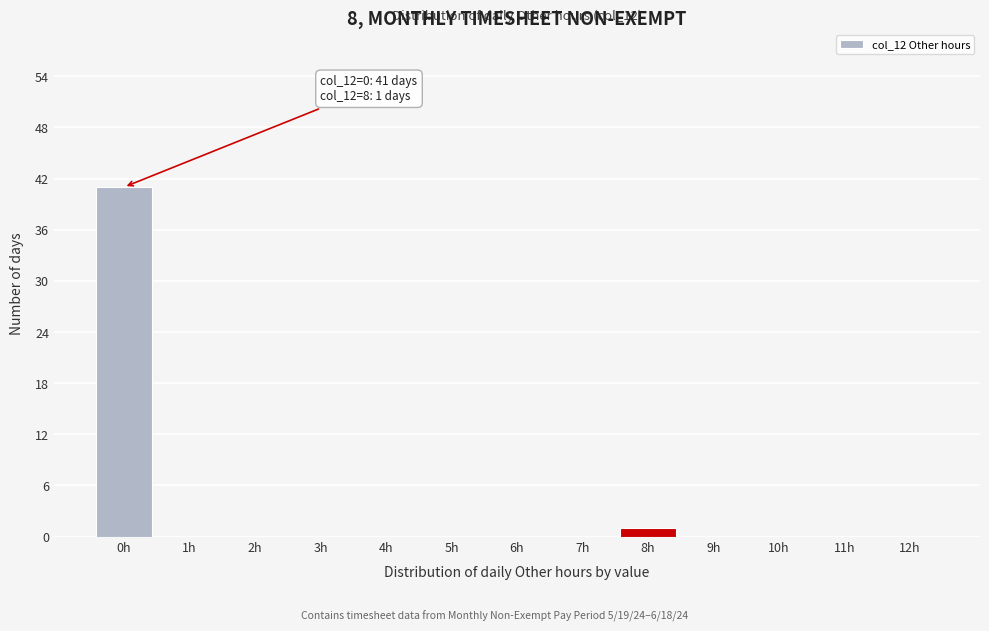

Reading right to left, extract all data points from this chart.

12h=0	11h=0	10h=0	9h=0	8h=1	7h=0	6h=0	5h=0	4h=0	3h=0	2h=0	1h=0	0h=41